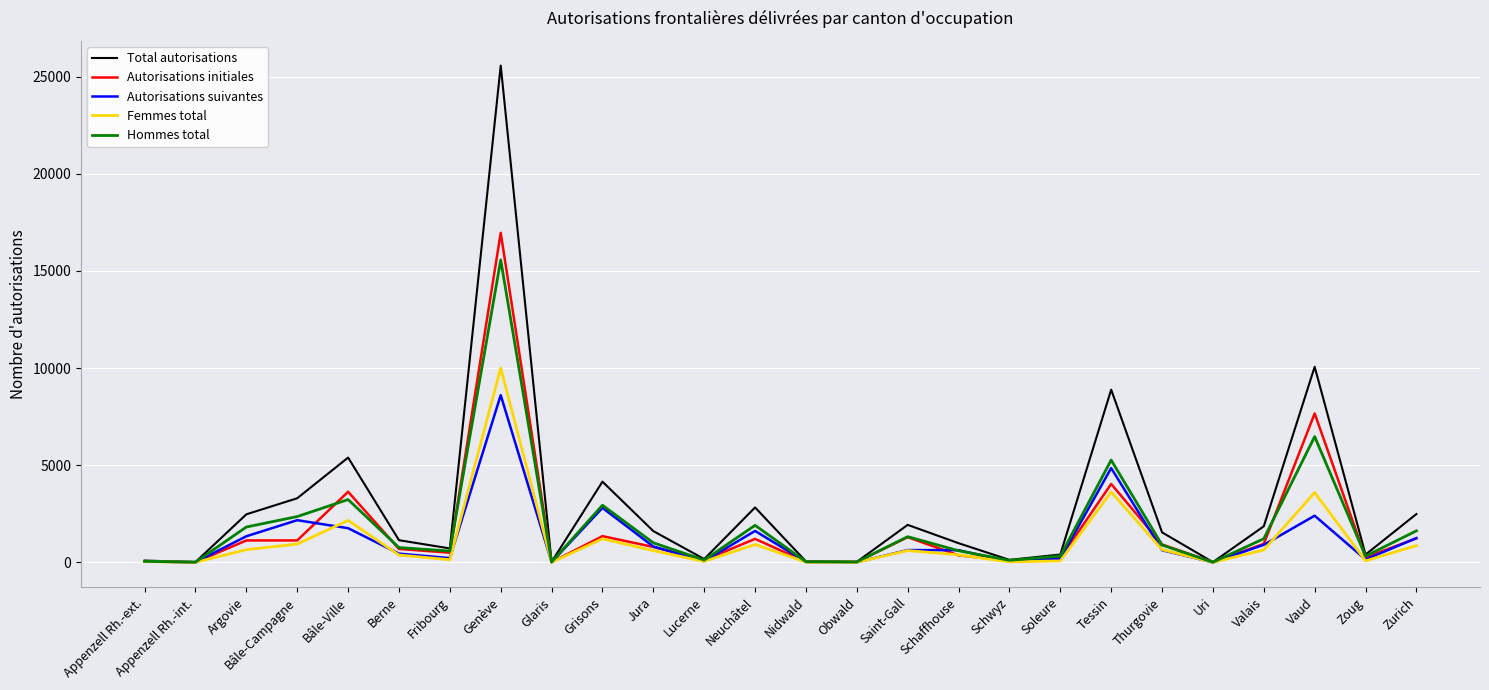

Count the number of categories in the chart.

26